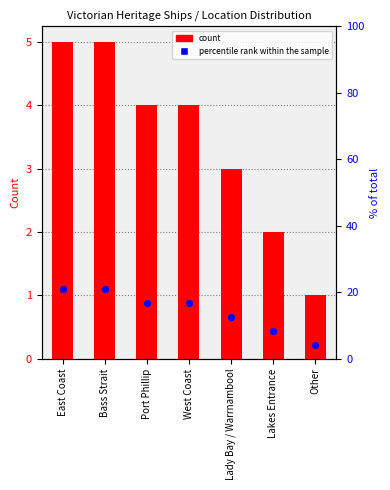

At how many categories does at least one series exceed 8?

6